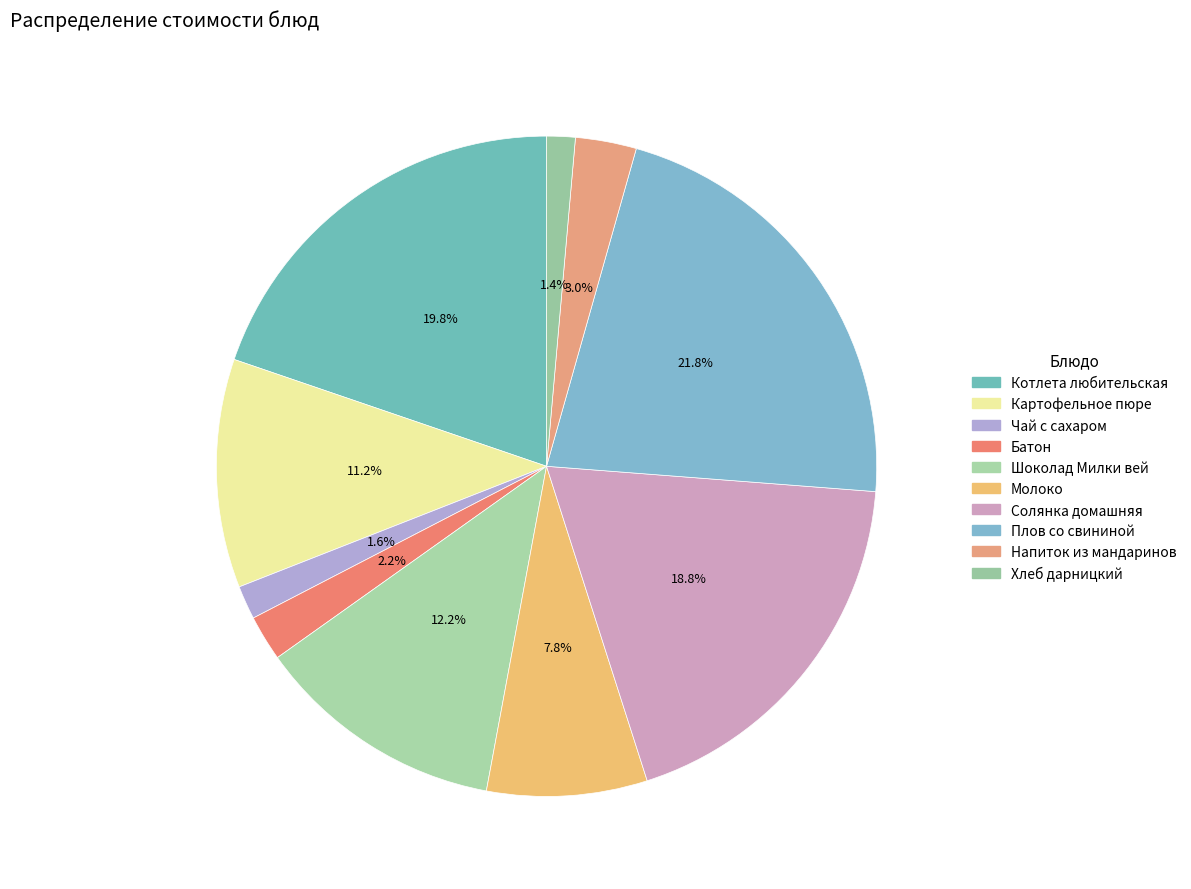

Which category has the smallest portion of the pie?

Хлеб дарницкий